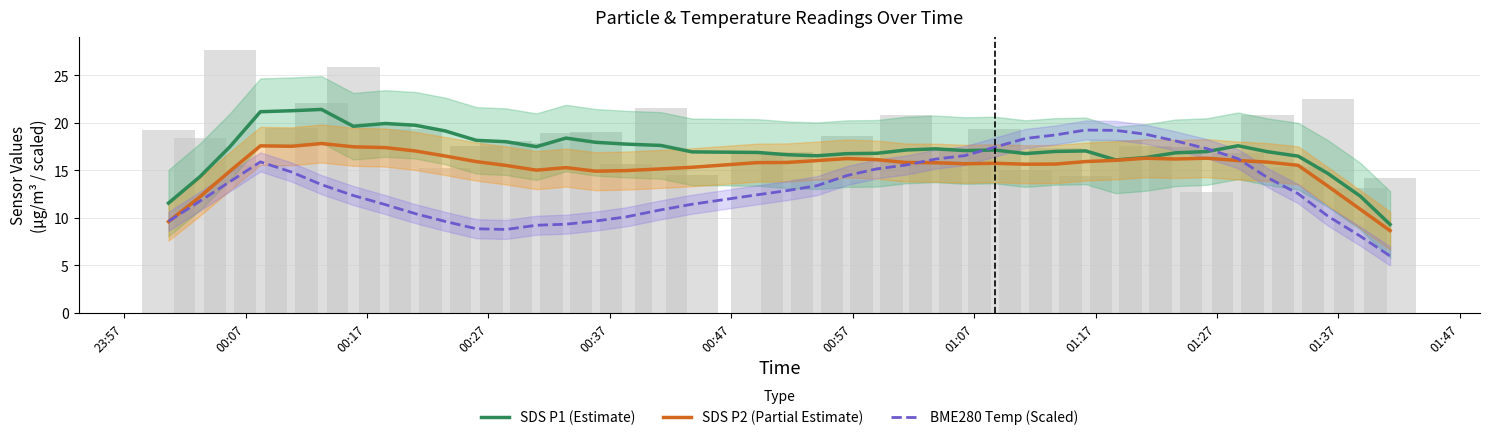

Reading left to right, extract all data points from this chart.

SDS P1 (Estimate): 11.5	14.3	17.5	21.2	21.3	21.4	19.6	19.9	19.7	19.1	18.1	18.0	17.5	18.4	17.9	17.7	17.6	16.9	16.9	16.6	16.5	16.7	16.8	17.1	17.2	17.1	17.1	16.8	17.0	17.0	16.1	16.3	16.8	17.0	17.6	16.9	16.5	14.7	12.3	9.3
SDS P2 (Partial Estimate): 9.6	12.2	14.9	17.6	17.5	17.8	17.5	17.4	17.0	16.5	15.9	15.5	15.0	15.3	14.9	15.0	15.1	15.3	15.8	15.8	16.0	16.2	16.1	15.8	15.8	15.7	15.7	15.6	15.6	15.9	16.0	16.3	16.2	16.3	16.0	15.9	15.5	13.3	10.9	8.6
BME280 Temp (Scaled): 9.6	11.7	13.8	15.9	14.8	13.5	12.3	11.4	10.4	9.6	8.8	8.8	9.2	9.3	9.7	10.1	10.8	11.4	12.4	12.9	13.4	14.4	15.1	15.5	16.2	16.5	17.4	18.3	18.7	19.2	19.2	18.8	18.1	17.3	16.2	14.2	12.5	10.2	8.1	6.0